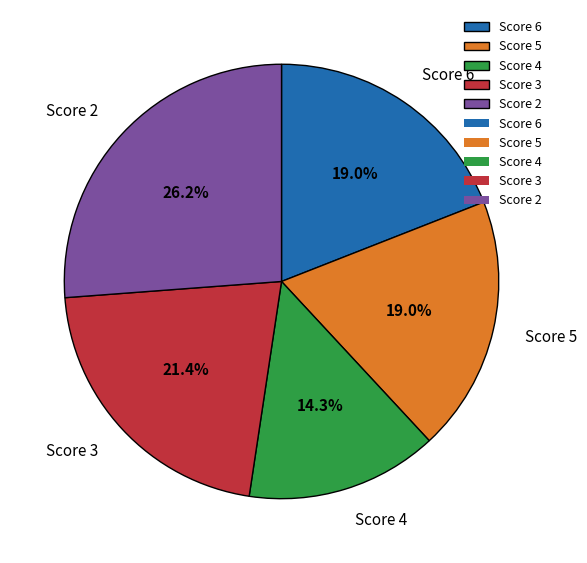

Which category has the biggest portion of the pie?

Score 2